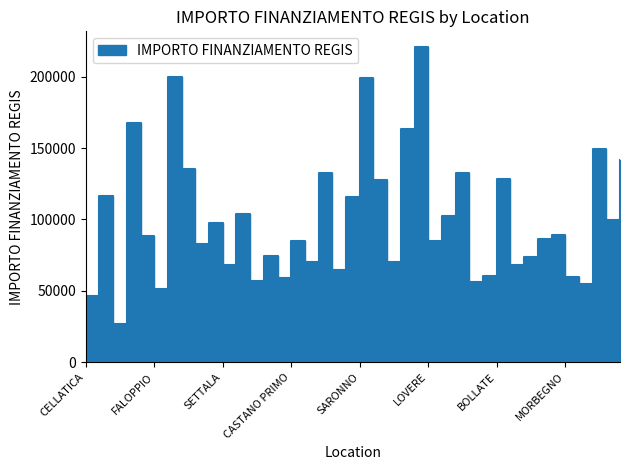

At which category does the data reach its first local peak?

CASTELCOVATI